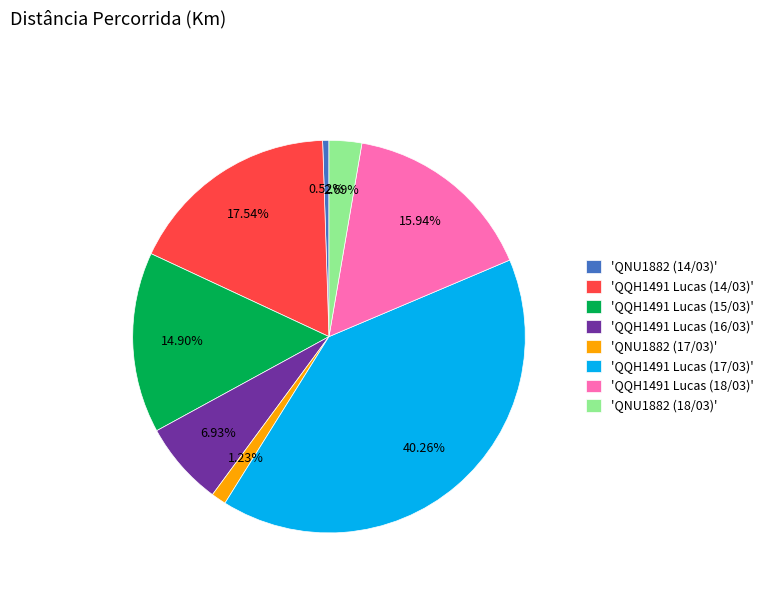

What is the smallest slice in the pie chart?

'QNU1882 (14/03)'